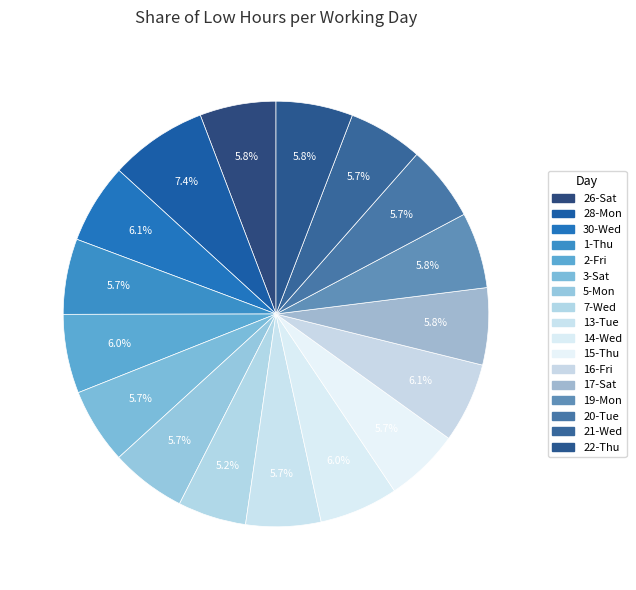

Is there a majority slice in this chart?

No